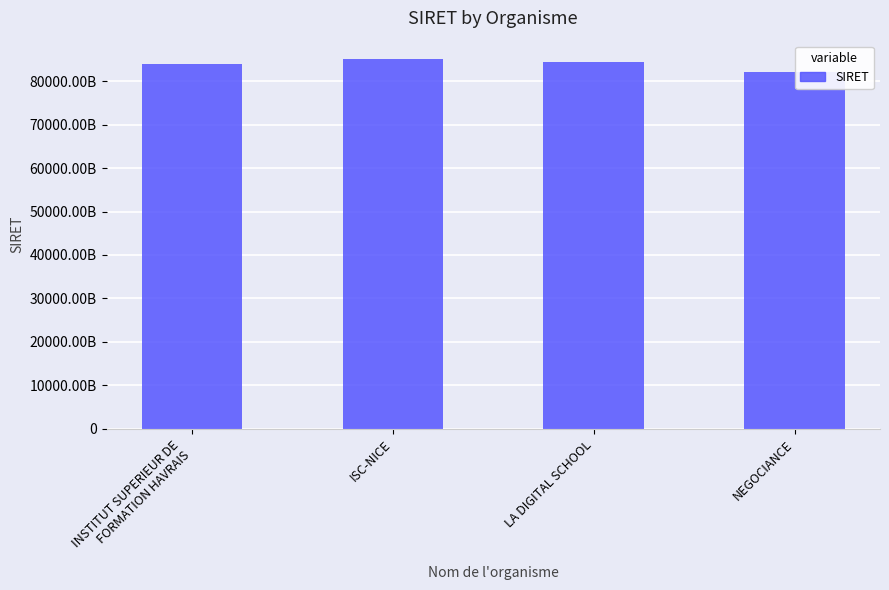

What is the difference between the maximum and minimum values?

2922569800005